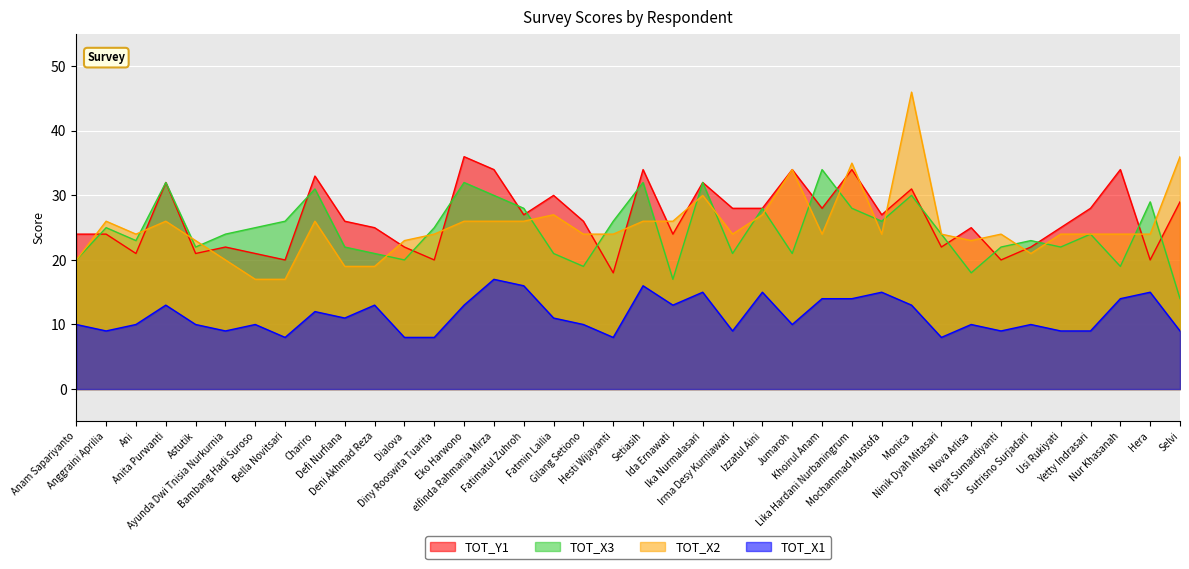

What is the sum of the TOT_Y1 values at Irma Desy Kurniawati and Deni Akhmad Reza?

53